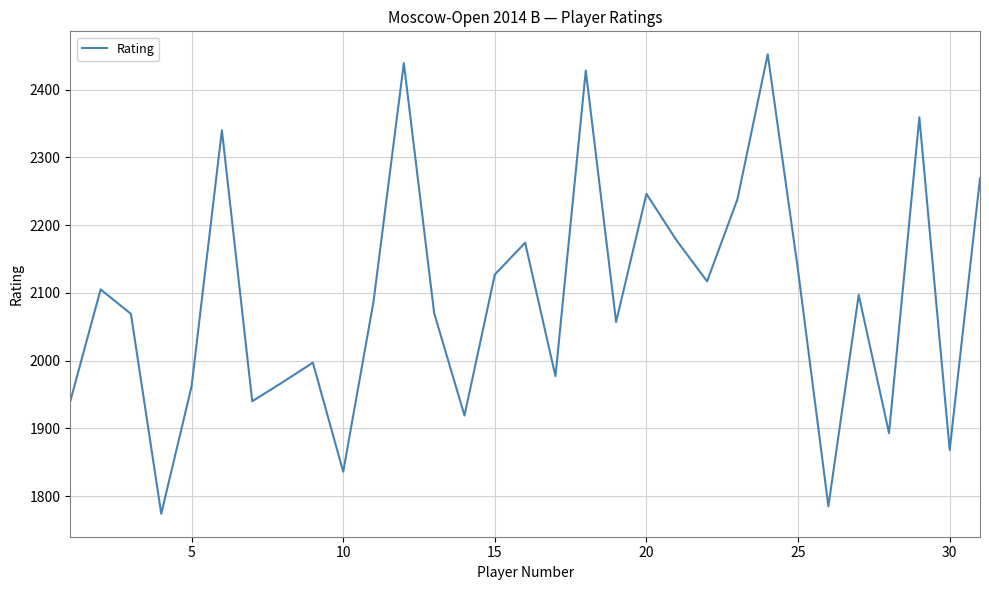

What is the difference between the maximum and minimum values?

678